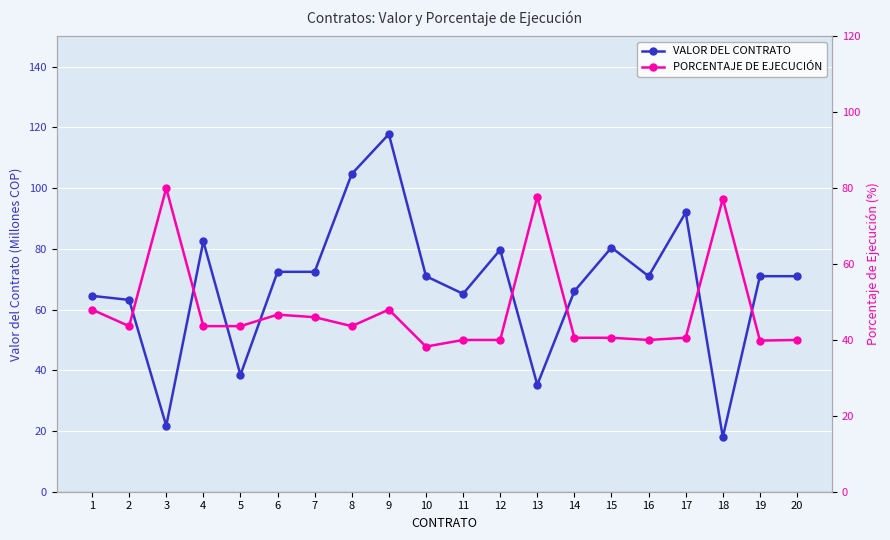

What is the average value of the PORCENTAJE DE EJECUCIÓN series?

47.9